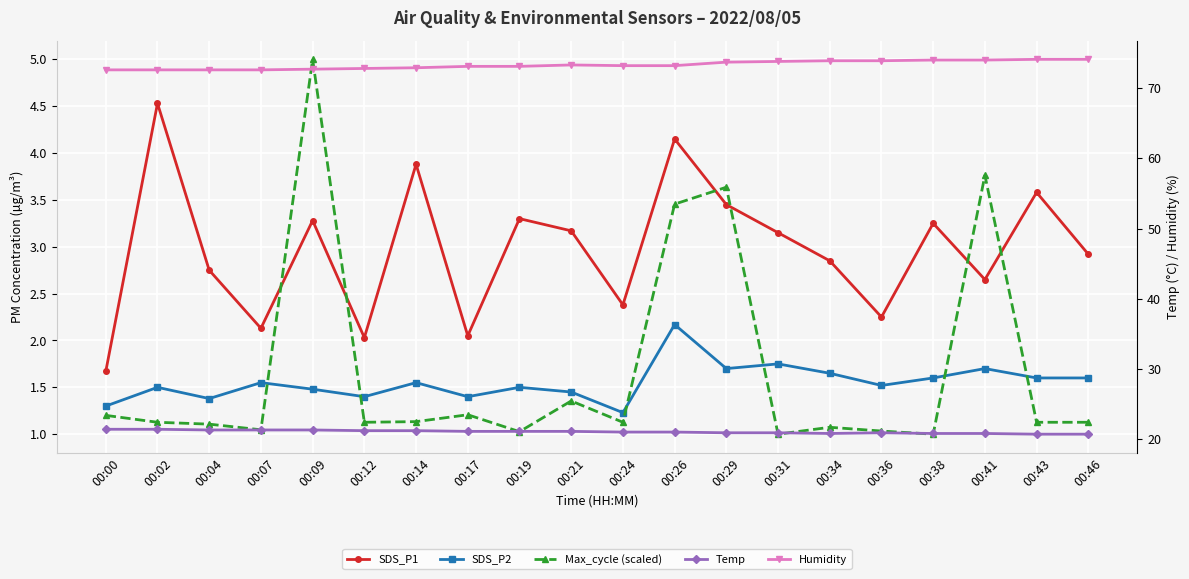

What is the approximate value of Max_cycle (scaled) at 00:12?

1.1